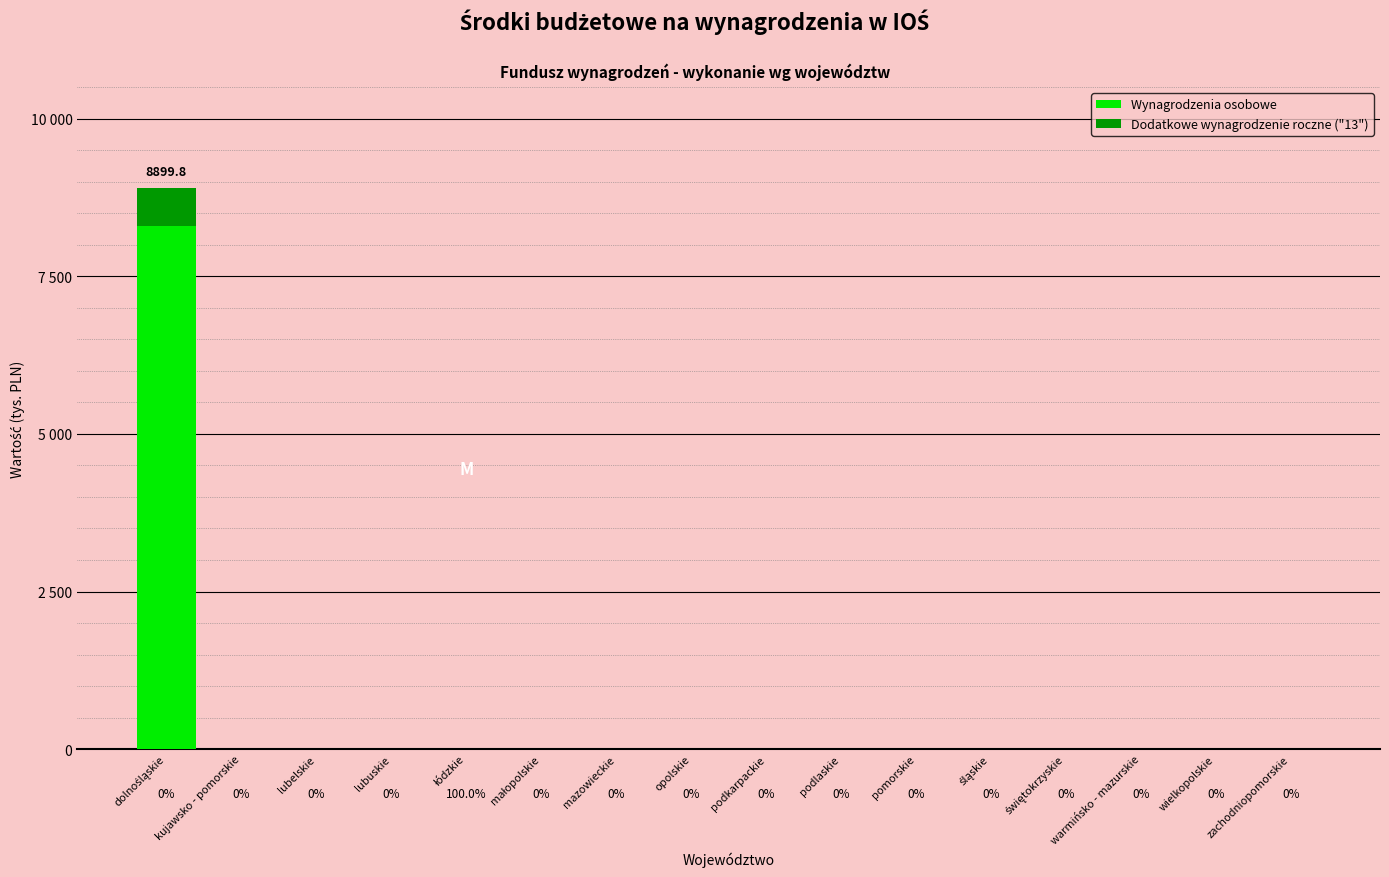

Are the bars grouped side by side (vs. stacked)?

No